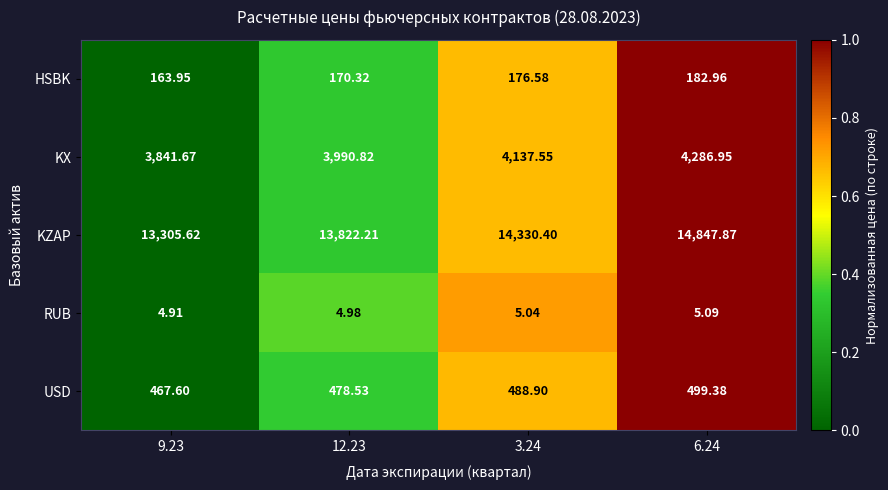

Is the value of RUB at 9.23 greater than the value of USD at 9.23?

No